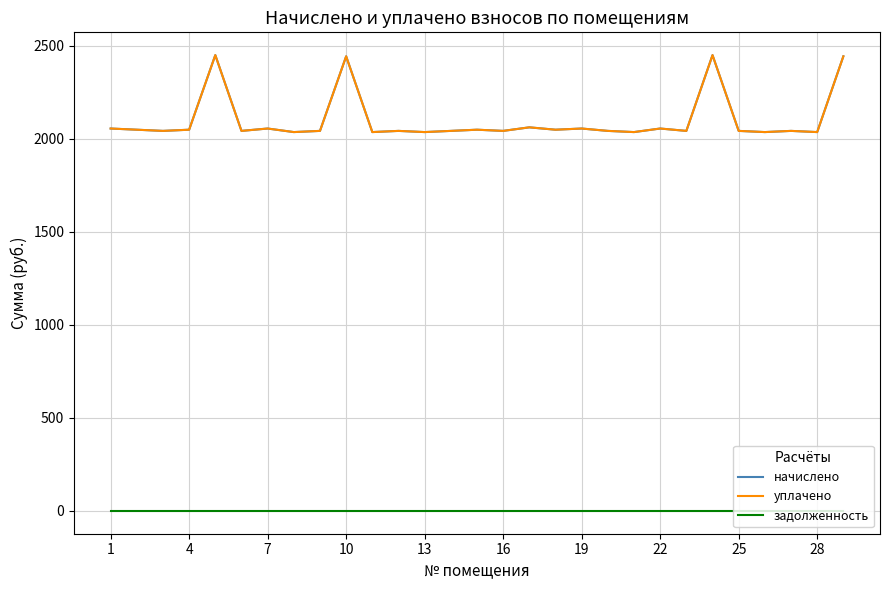

Does the chart have visible grid lines?

Yes